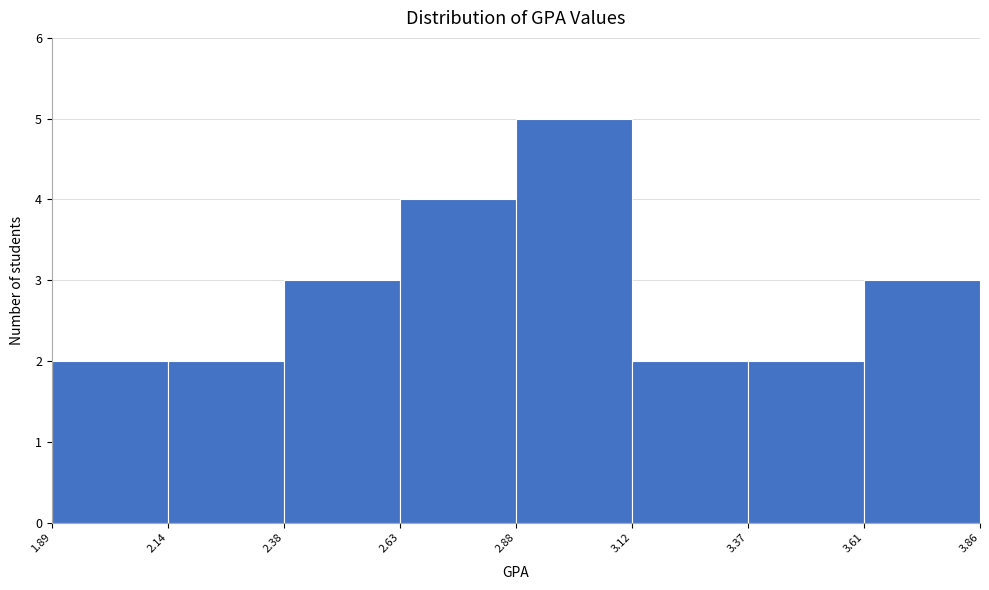

How tall is the bar that spans 1.89 to 2.14 on the x-axis? The values are not printed on the chart, so give them approximately, as read against the axis.

2